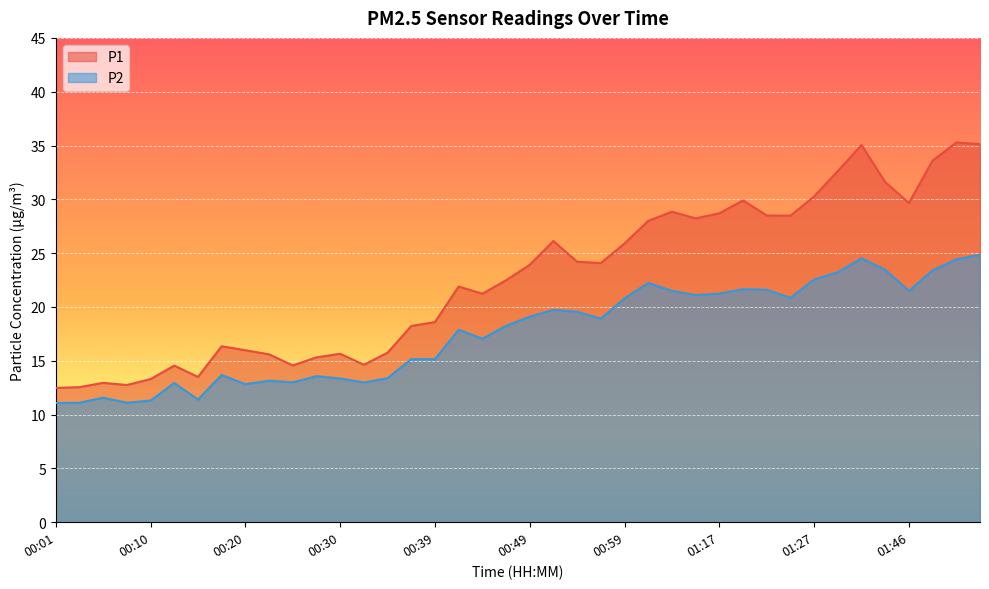

What are all the series names shown in the legend?

P1, P2